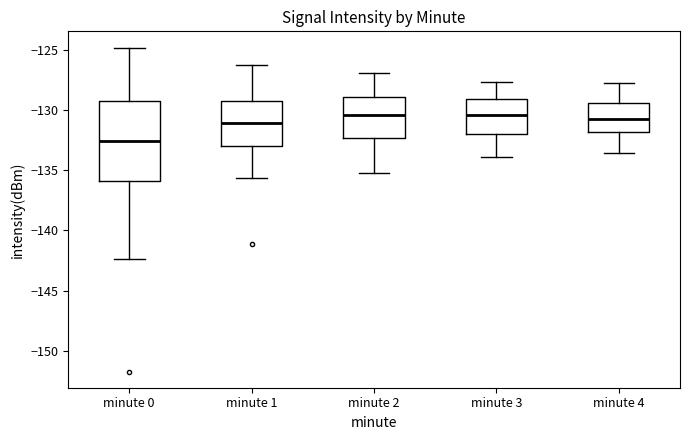

Reading left to right, read every box against the y-axis: the position of its median line, the range the box covers, and the ends of its whiskers. The values are not printed on the chart, so give them approximately, as read against the axis.

minute 0: median -132.5, box -136.0 to -129.0, whiskers -142.5 to -125.0
minute 1: median -131.0, box -133.0 to -129.5, whiskers -135.5 to -126.5
minute 2: median -130.5, box -132.5 to -129.0, whiskers -135.0 to -127.0
minute 3: median -130.5, box -132.0 to -129.0, whiskers -134.0 to -127.5
minute 4: median -130.5, box -132.0 to -129.5, whiskers -133.5 to -128.0